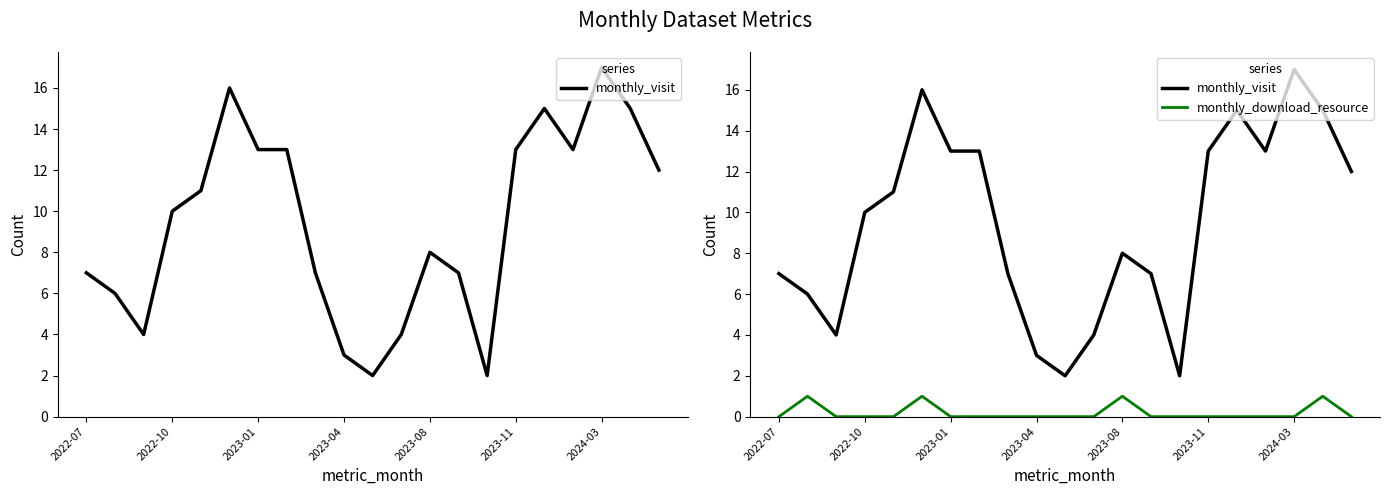

How many values in the monthly_visit series are below 10?

10